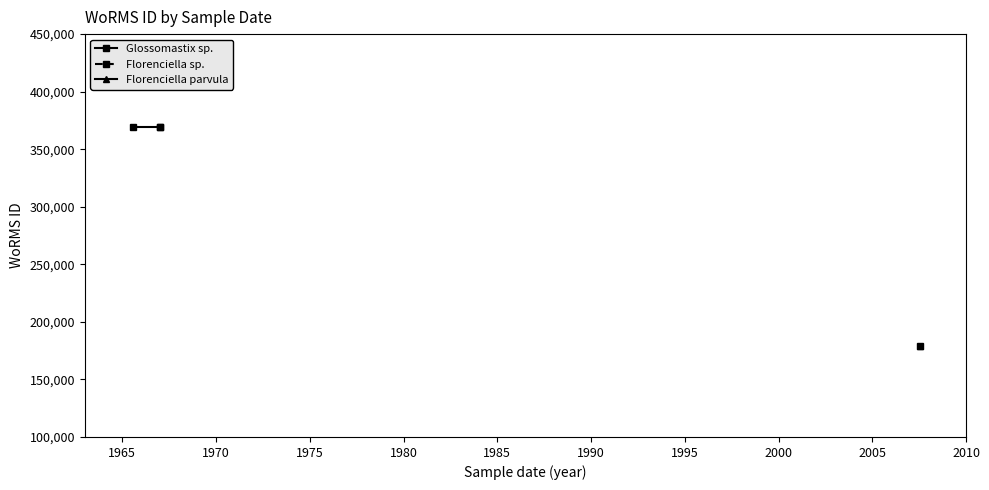

What is the difference between the values at 1967-01-01 and 2007-07-13?

191061